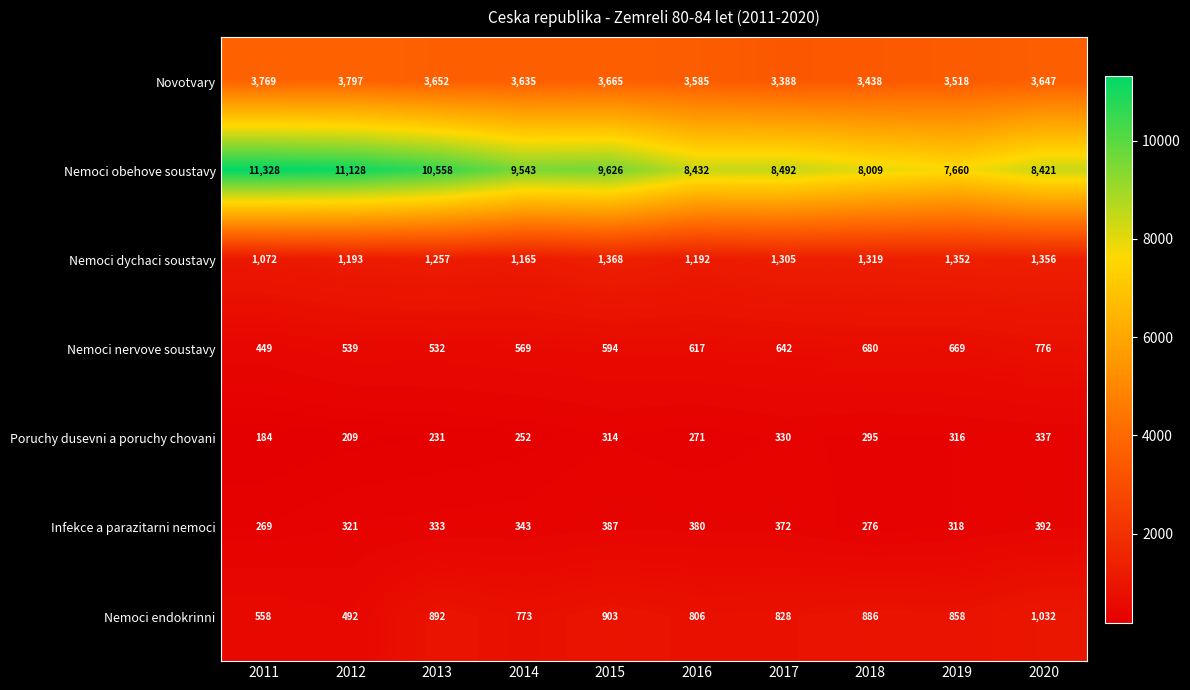

Which series has the widest spread of values?

Nemoci obehove soustavy